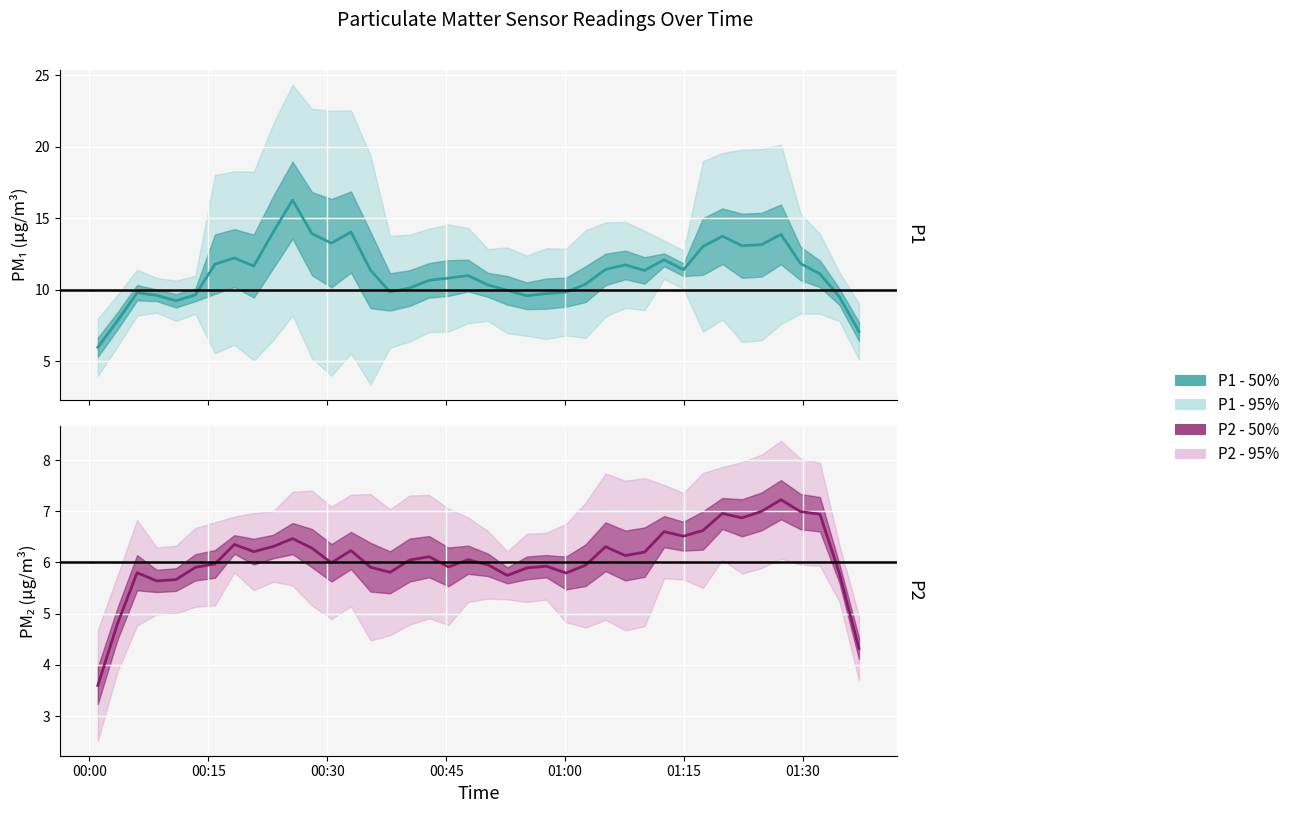

True or false: P1 - mean and P2 - mean intersect in this chart.

False